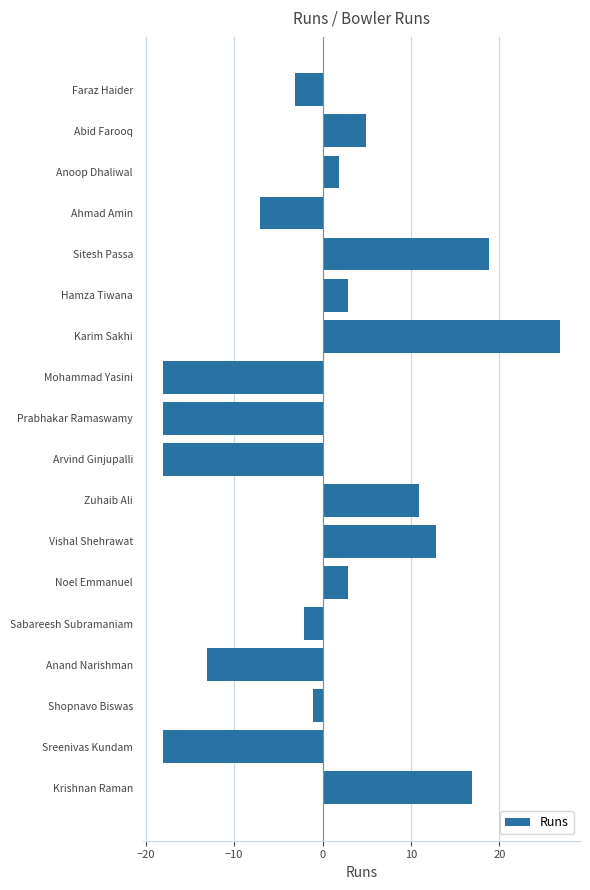

How many series are shown in this chart?

1